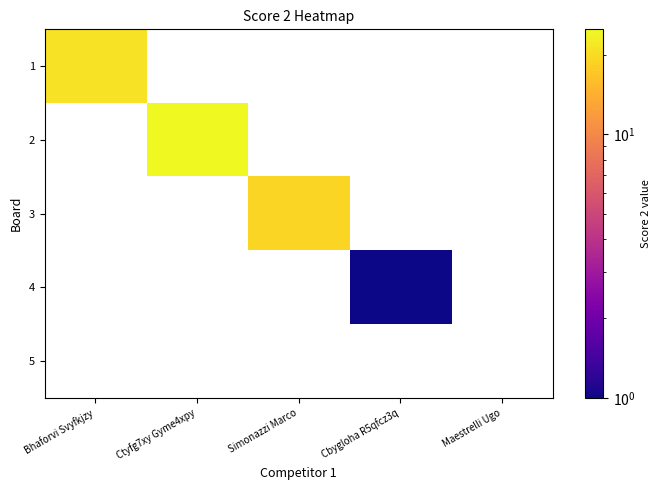

Is the value of 4 at Maestrelli Ugo greater than the value of 2 at Cbygloha R5qfcz3q?

No